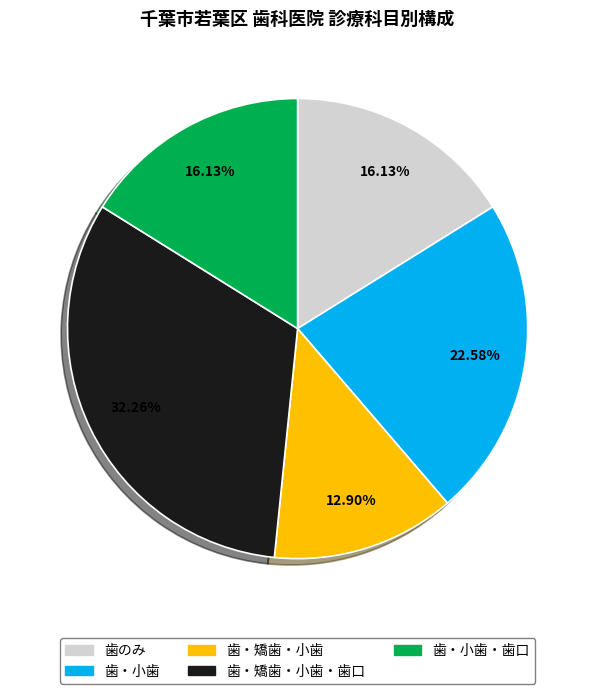

Is there a majority slice in this chart?

No